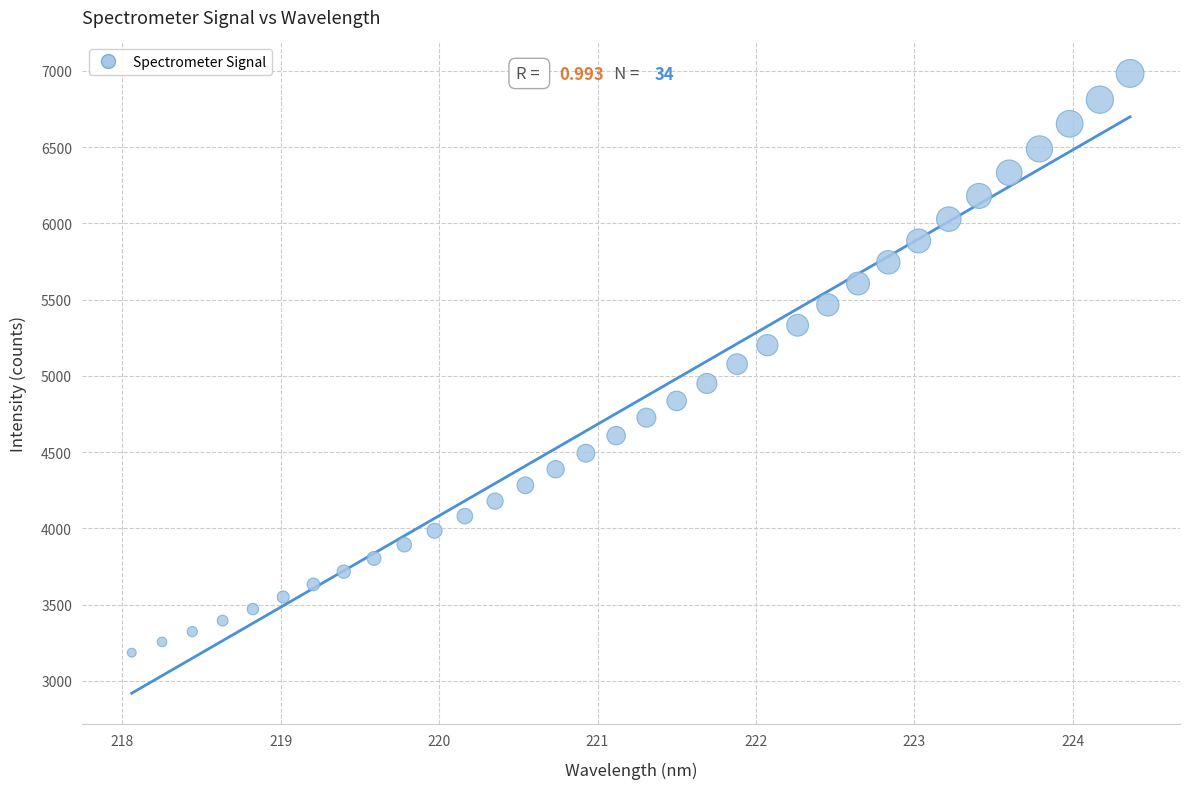

What is the range of Y values (max minus min)?

3798.3